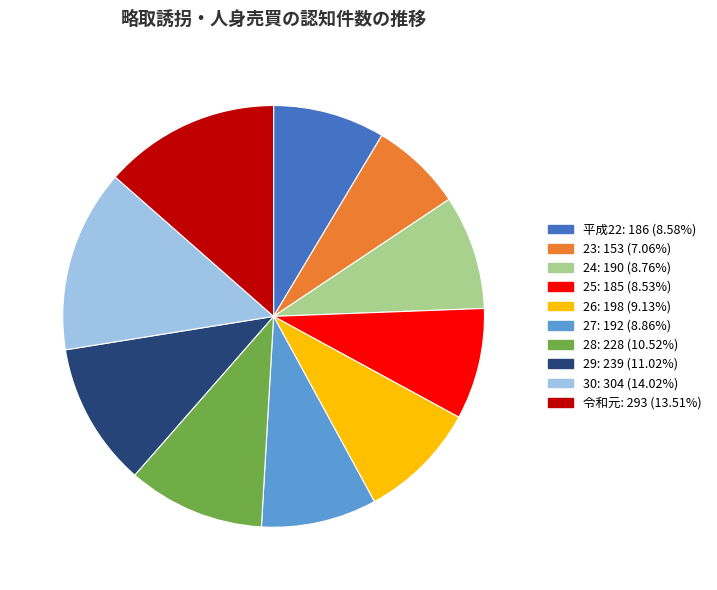

Is there any slice that represents more than half of the pie?

No